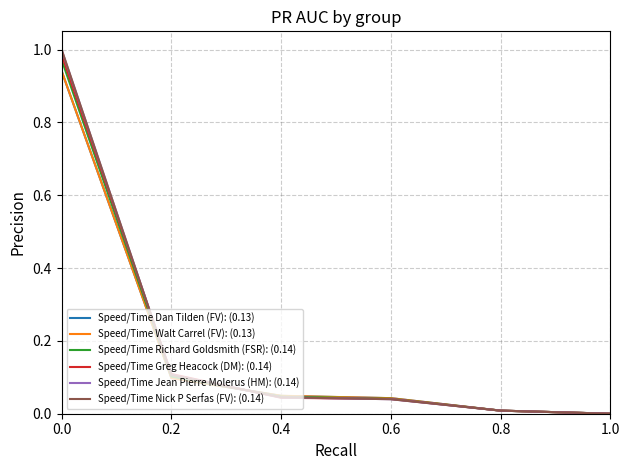

What position from the left is 0.4?

3